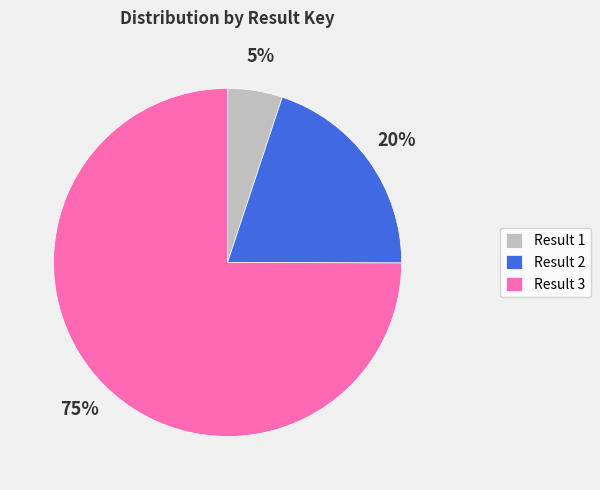

To the nearest percent, what percentage of the pie is Result 2?

20%